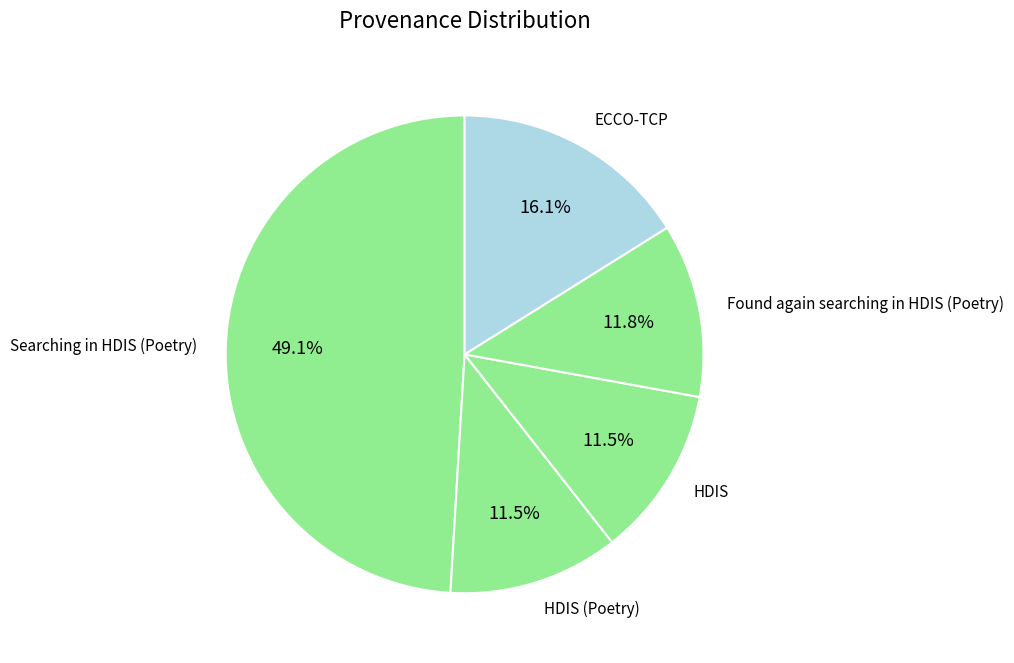

To the nearest percent, what is the difference between the largest and smallest slice percentages?

38%